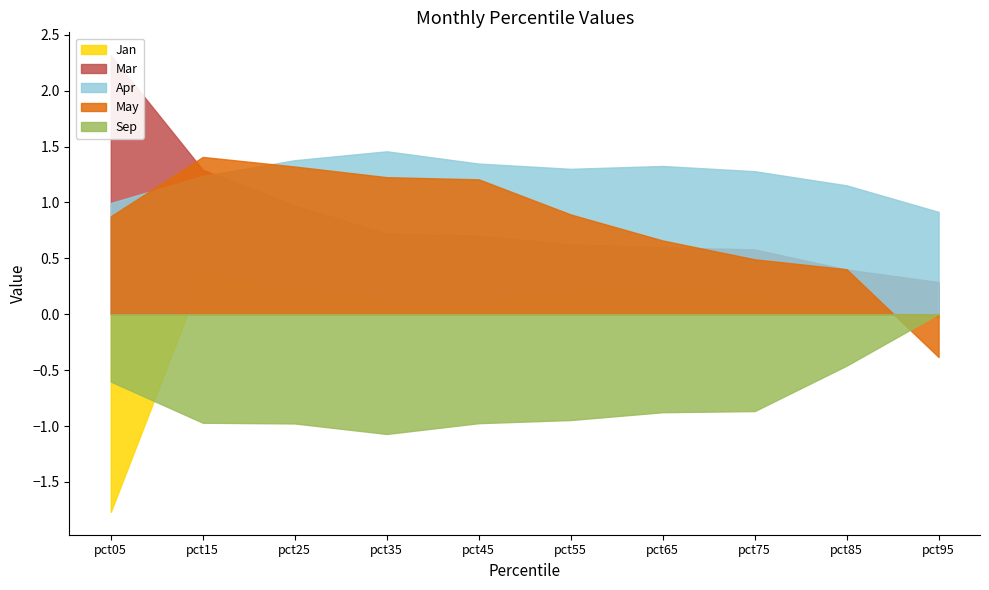

Which series changed the most between pct45 and pct75?

May